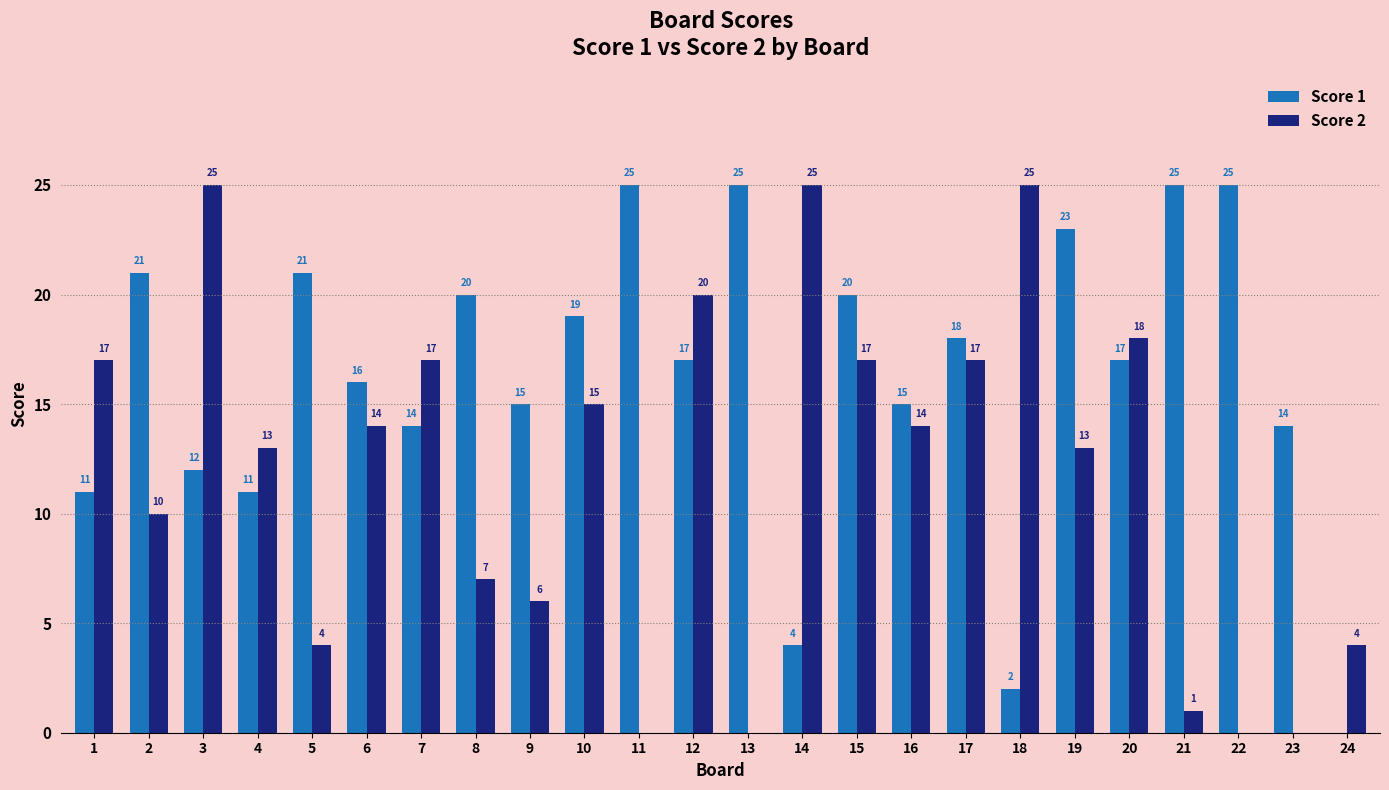

Between 2 and 6, which series saw the biggest shift?

Score 1